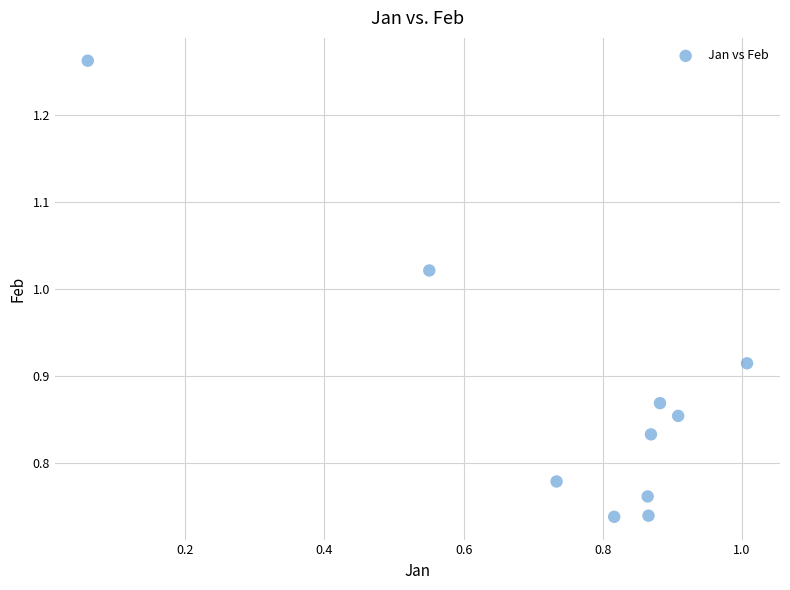

How many data points are displayed?

10